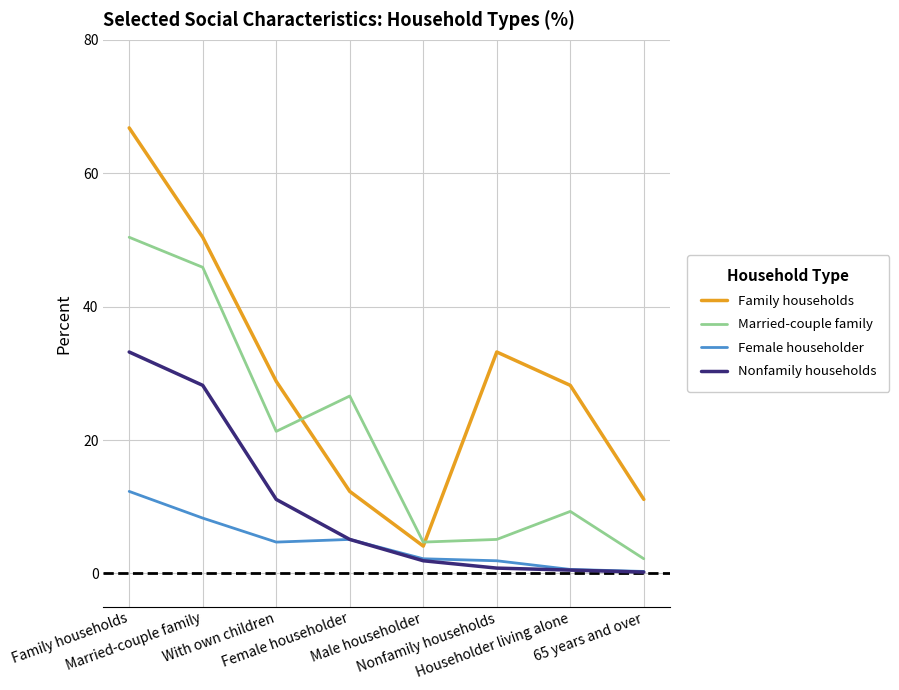

Which series has the largest range (max minus min)?

Family households